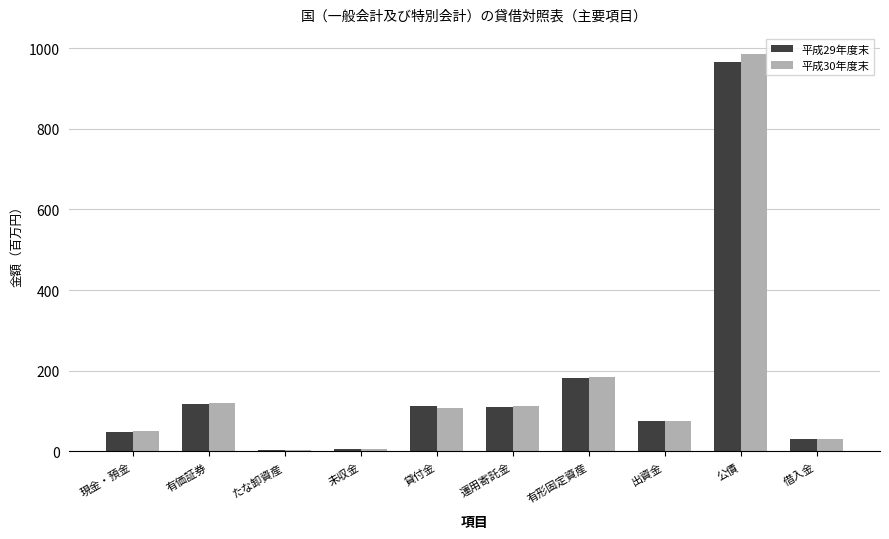

Between 貸付金 and 有形固定資産, which series saw the biggest shift?

平成30年度末